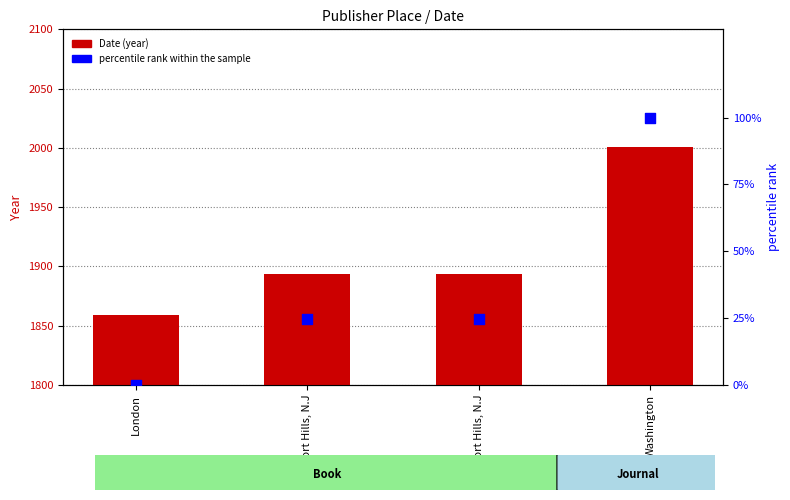

Is the value of Date at London greater than the value of percentile rank within the sample at Washington?

Yes